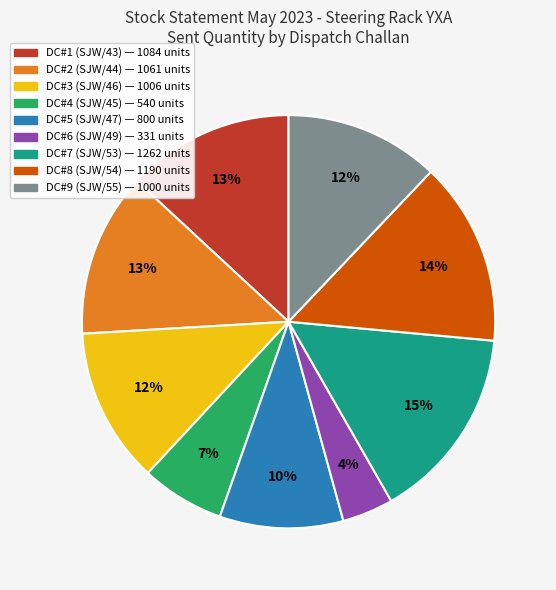

Count the number of slices in the pie.

9